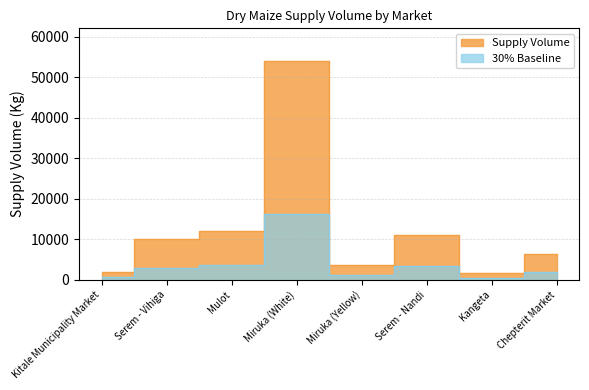

Where is the first local maximum?

Miruka (White)